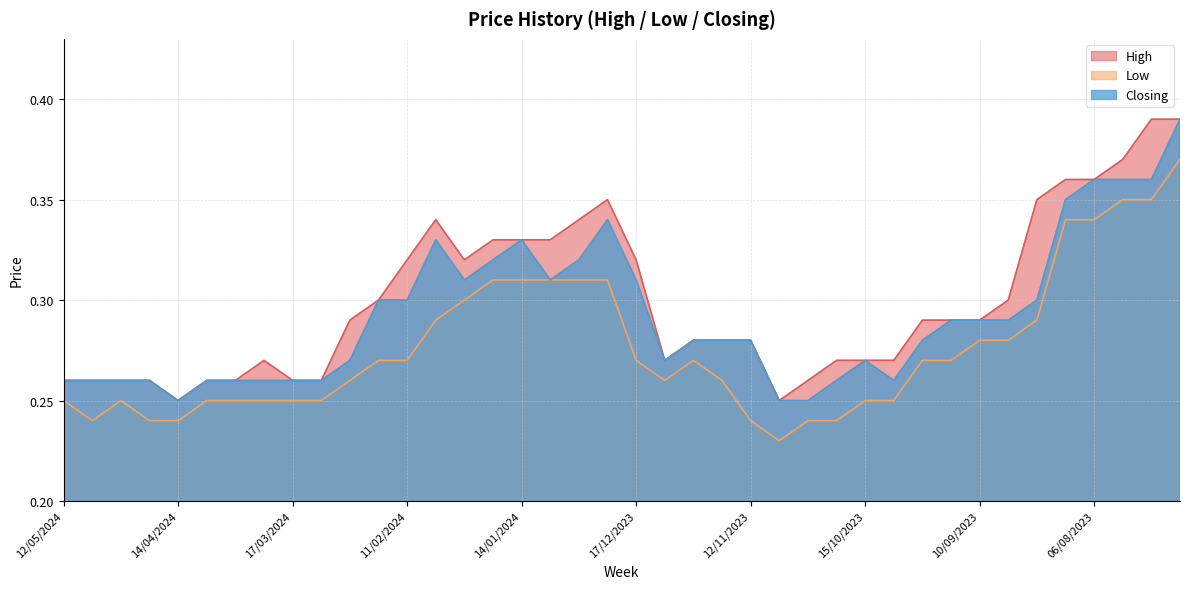

What is the sum of the Low values at 20/08/2023 and 31/12/2023?

0.6